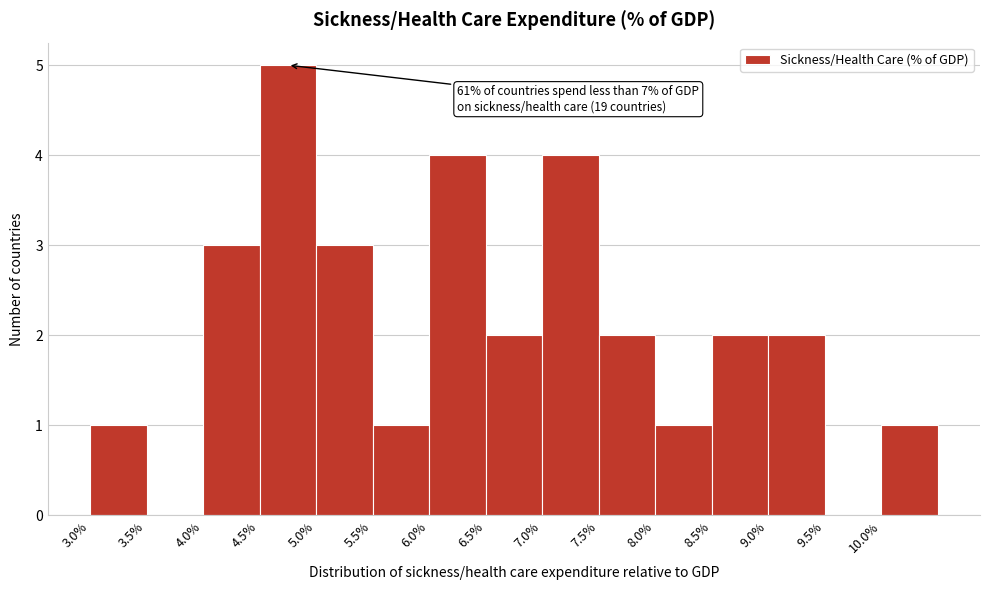

Over which range of the x-axis is the bar tallest?

4.5 to 5.0